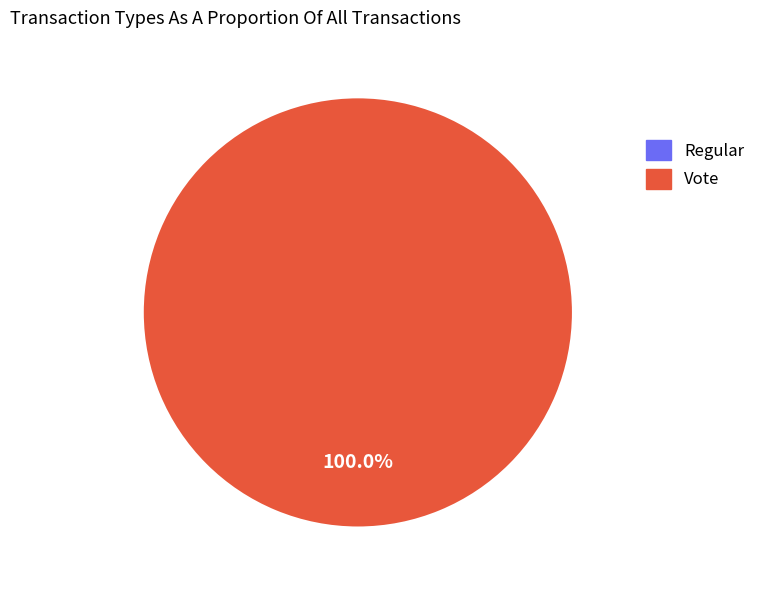

What is the majority slice?

Vote